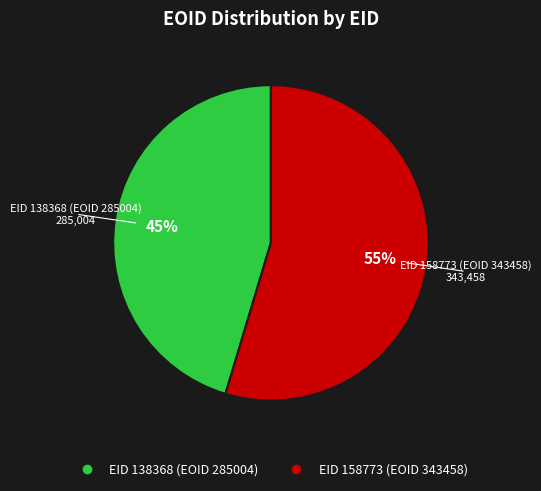

Is there any slice that represents more than half of the pie?

Yes